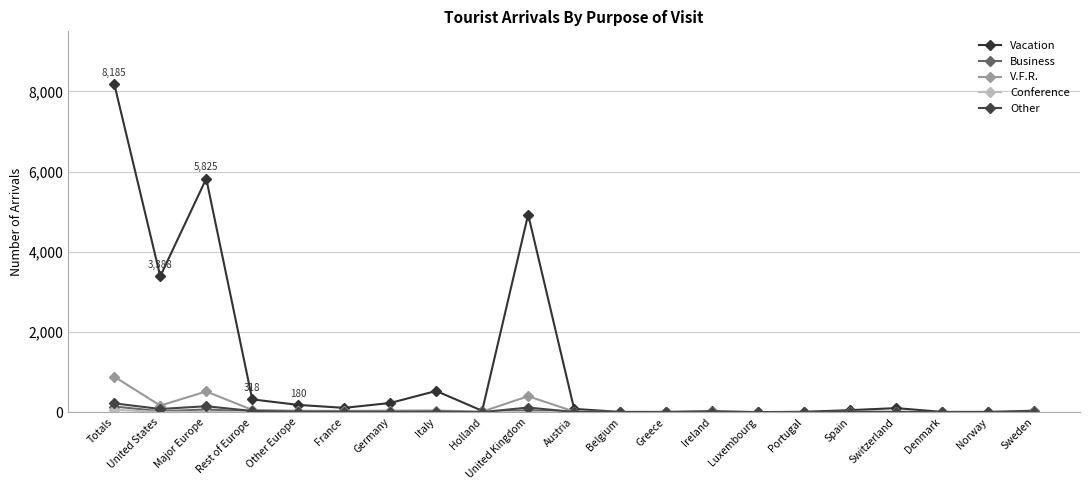

How many lines are shown in the chart?

5